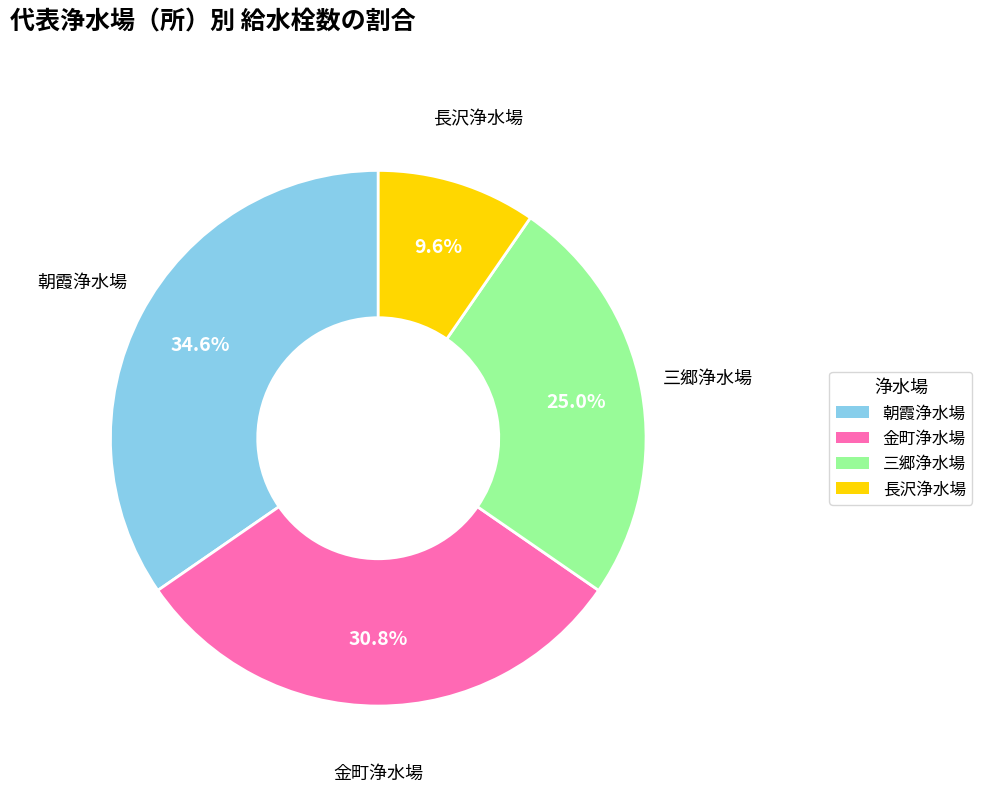

What is the ratio of the value at 長沢浄水場 to the value at 金町浄水場?

0.3